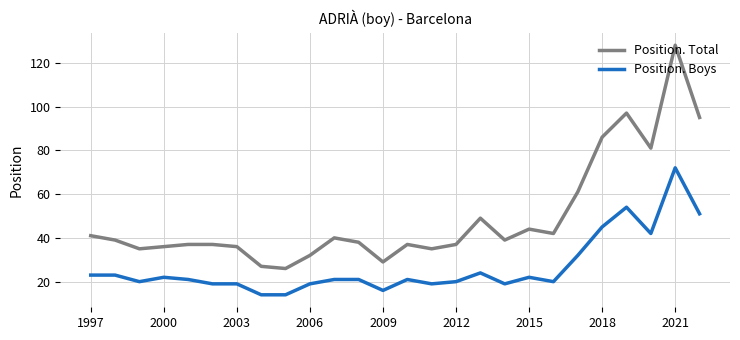

What is the minimum value shown in the chart?

14